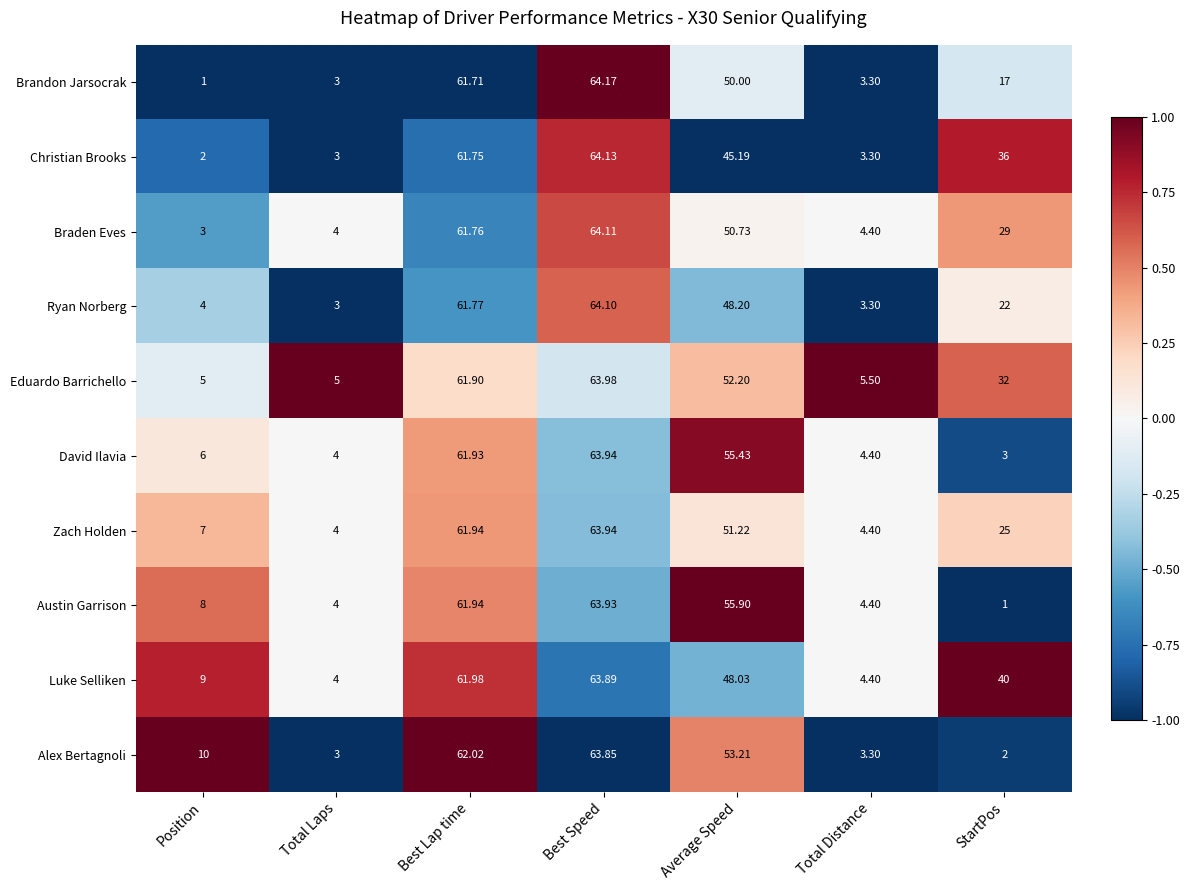

At which category is the sum across all series the highest?

Best Speed